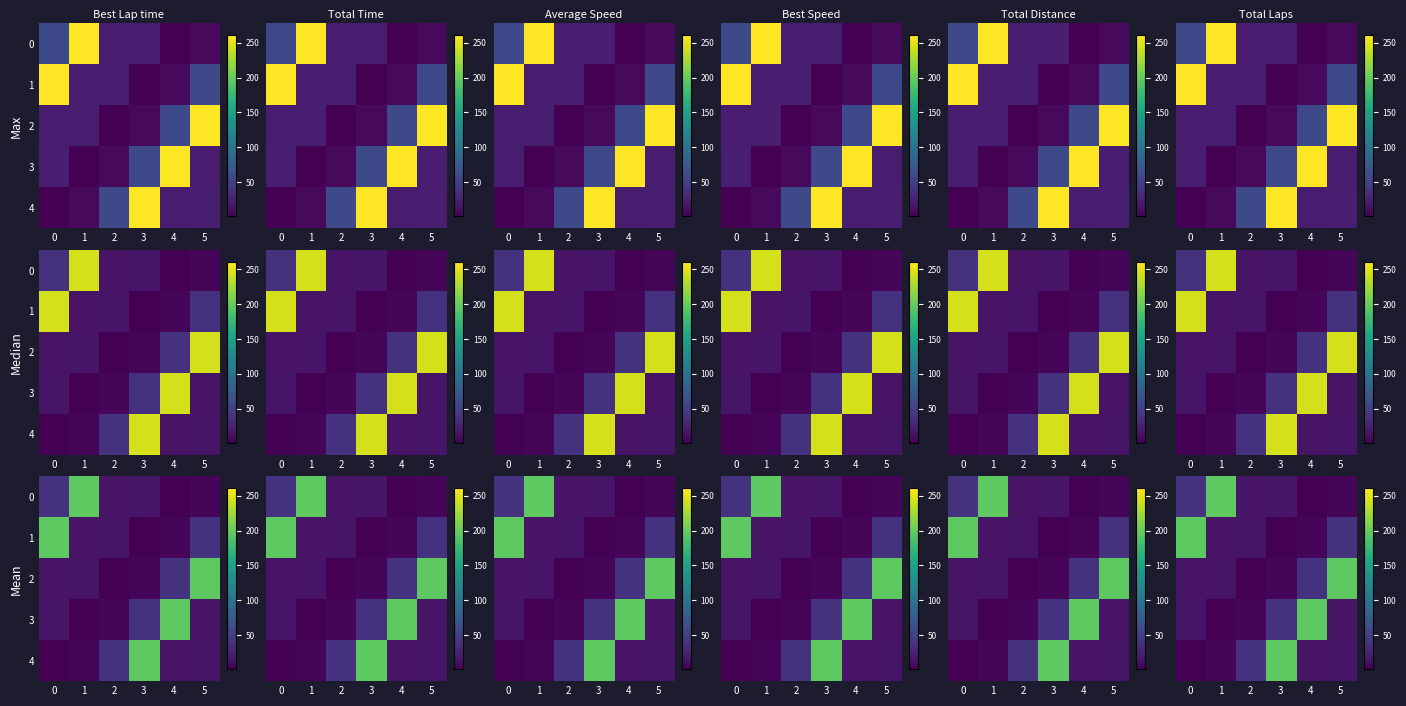

Read the row_2 value at 0.

15.7